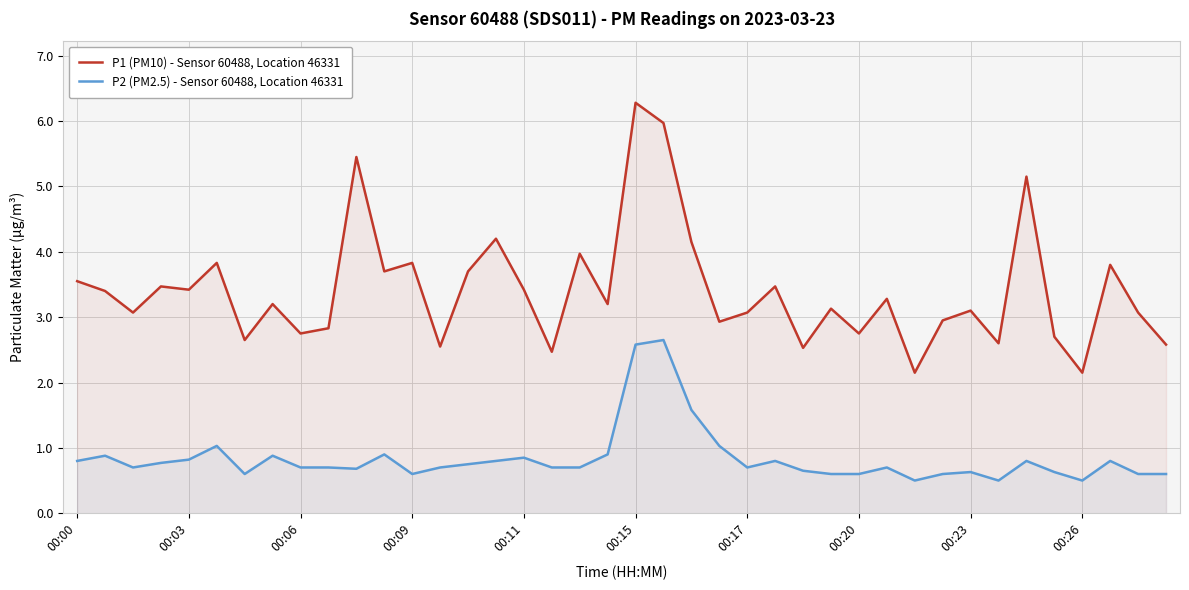

What is the label of the 16th point from the left?

15